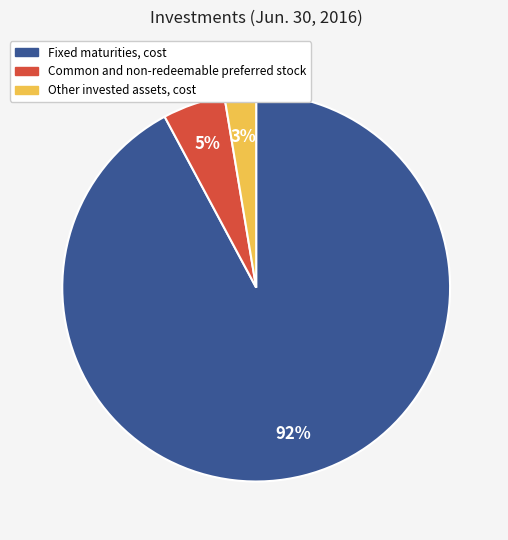

To the nearest percent, what portion does Fixed maturities, cost represent?

92%